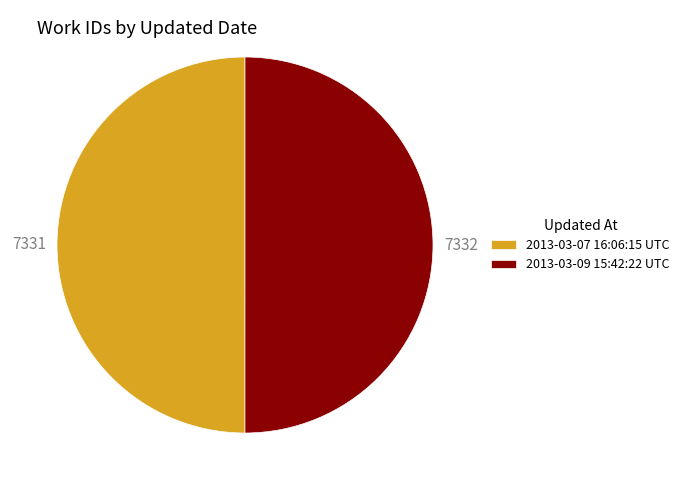

What is the ratio of the value at 2013-03-07 16:06:15 UTC to the value at 2013-03-09 15:42:22 UTC?

1.0